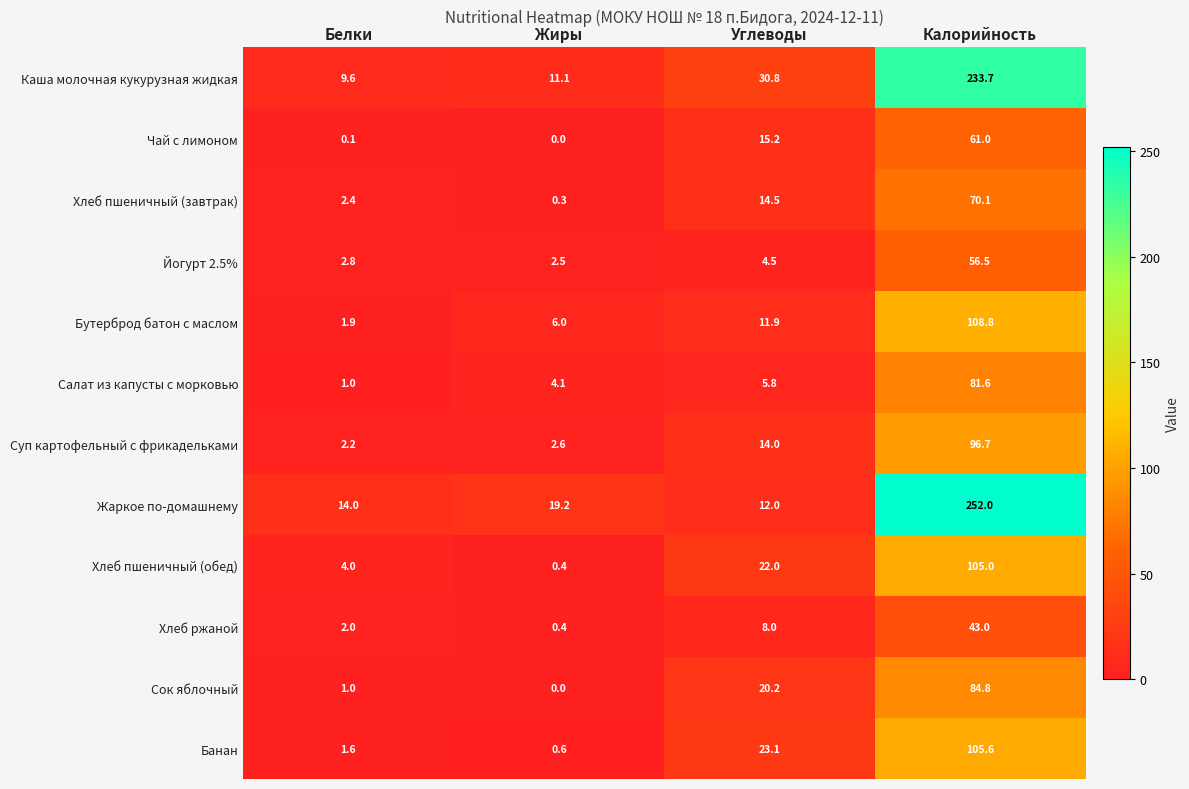

Where is Бутерброд батон с маслом nearest to the value 55?

Углеводы